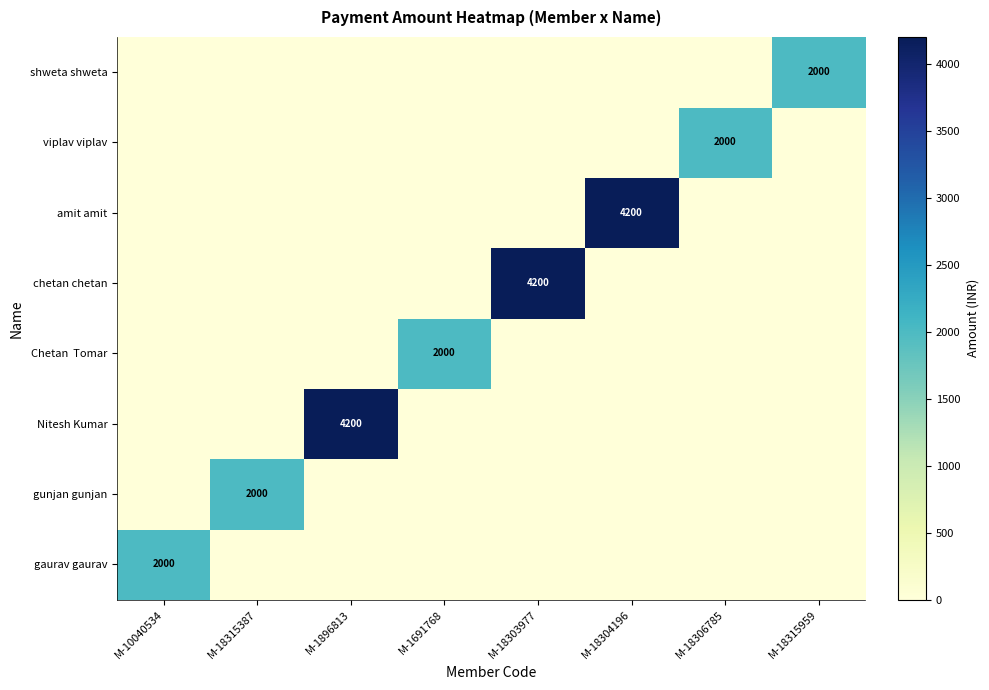

The gaurav gaurav series shows 2976 at M-10040534. True or false?

False